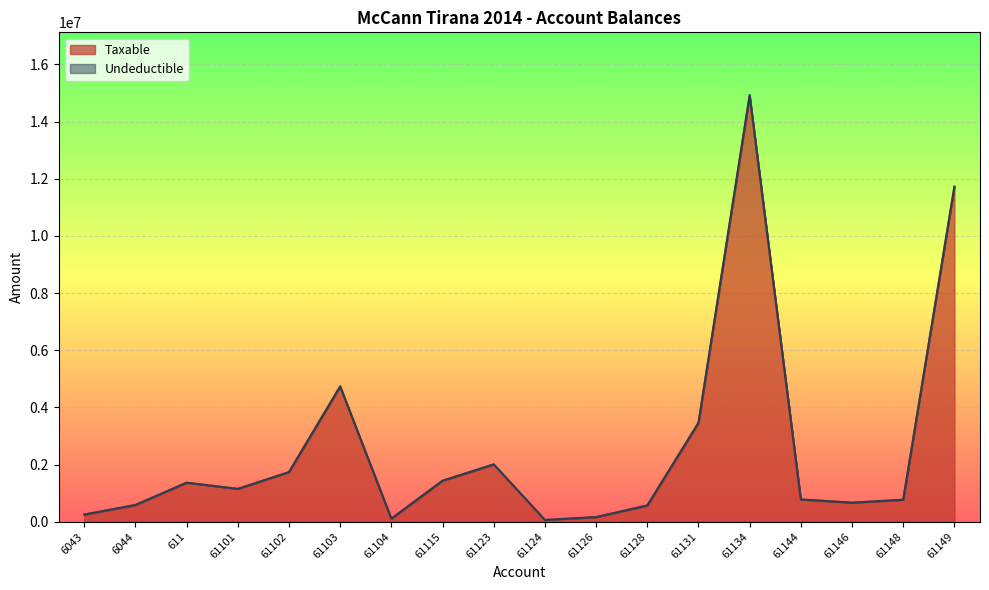

Which category has the highest value across all series?

61134